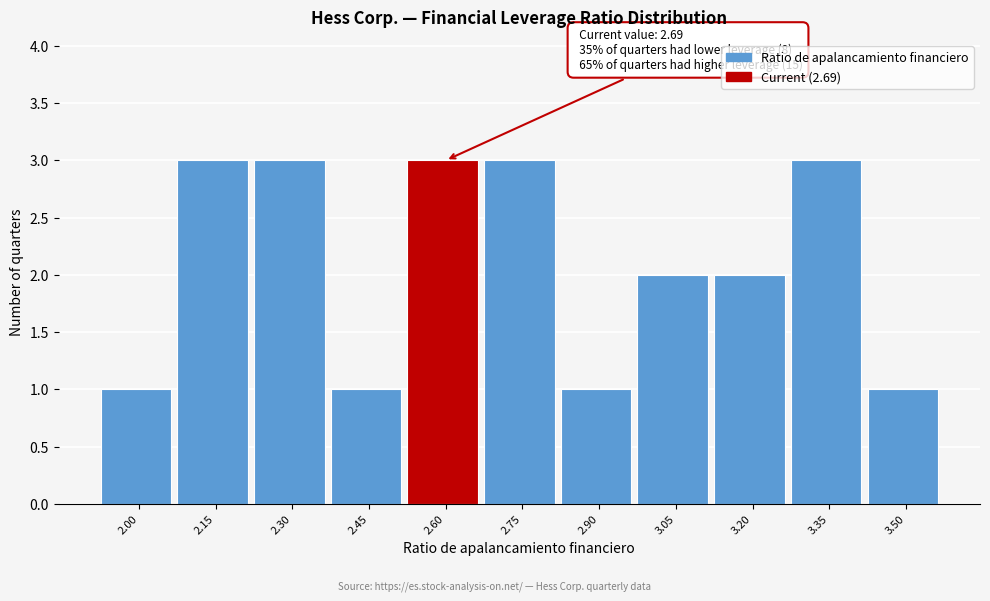

Reading left to right, what are all the values shown in this chart?

2.00=1	2.15=3	2.30=3	2.45=1	2.60=3	2.75=3	2.90=1	3.05=2	3.20=2	3.35=3	3.50=1